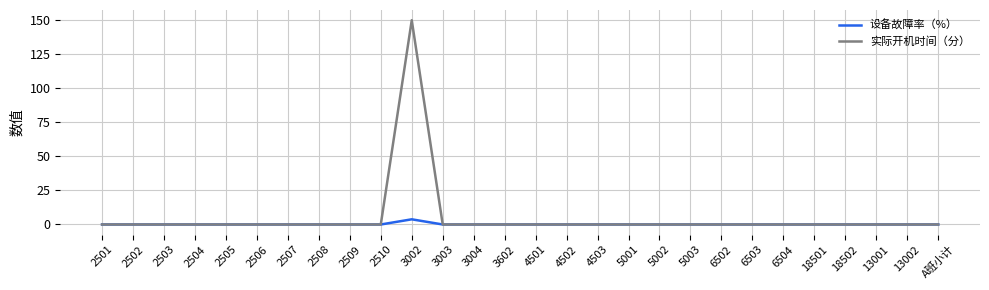

At which category does the chart reach its peak across all series?

3002